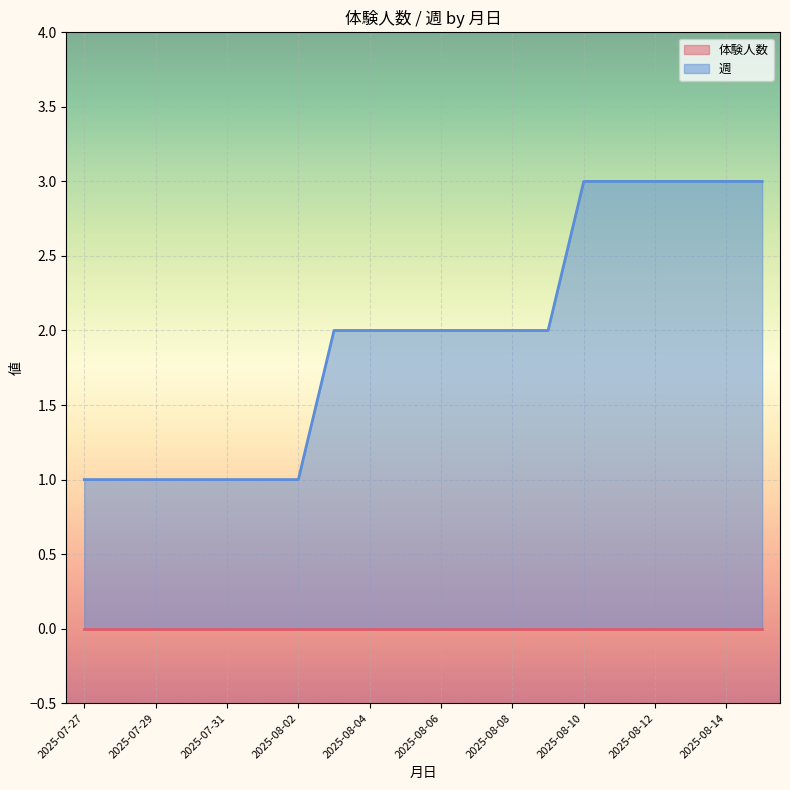

Count the values in the range 1 to 3.

20